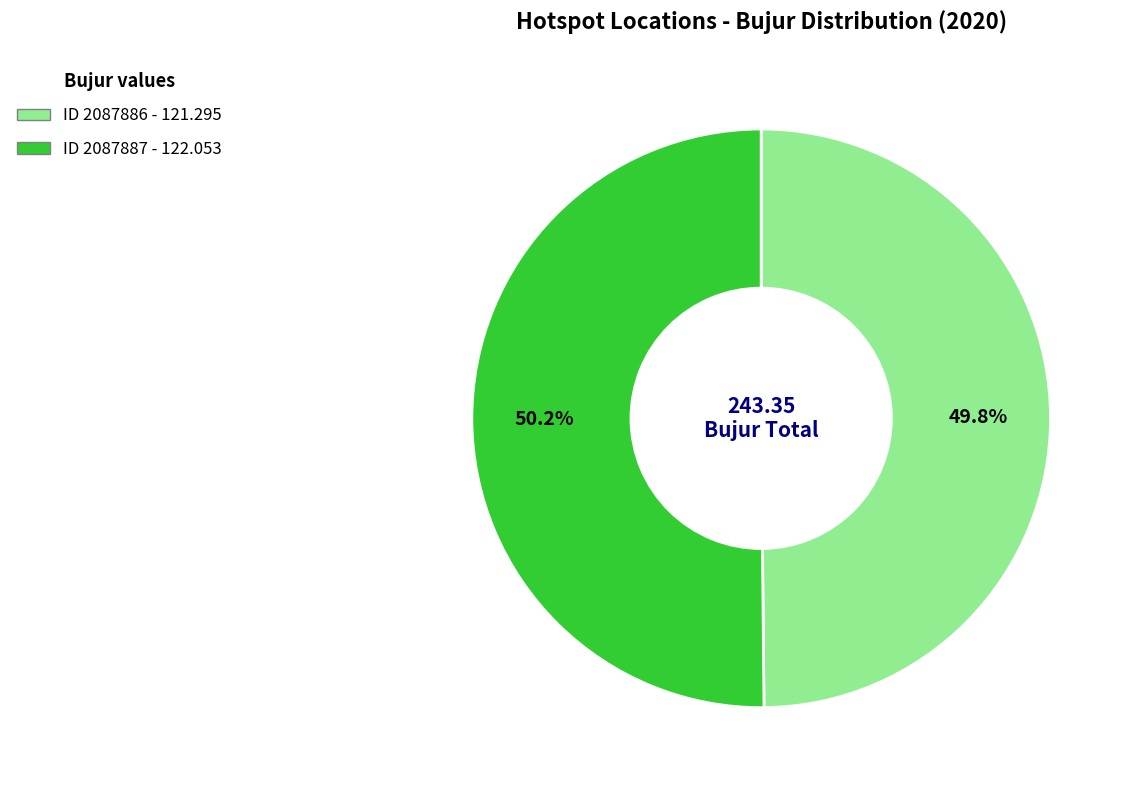

Is there any slice that represents more than half of the pie?

Yes